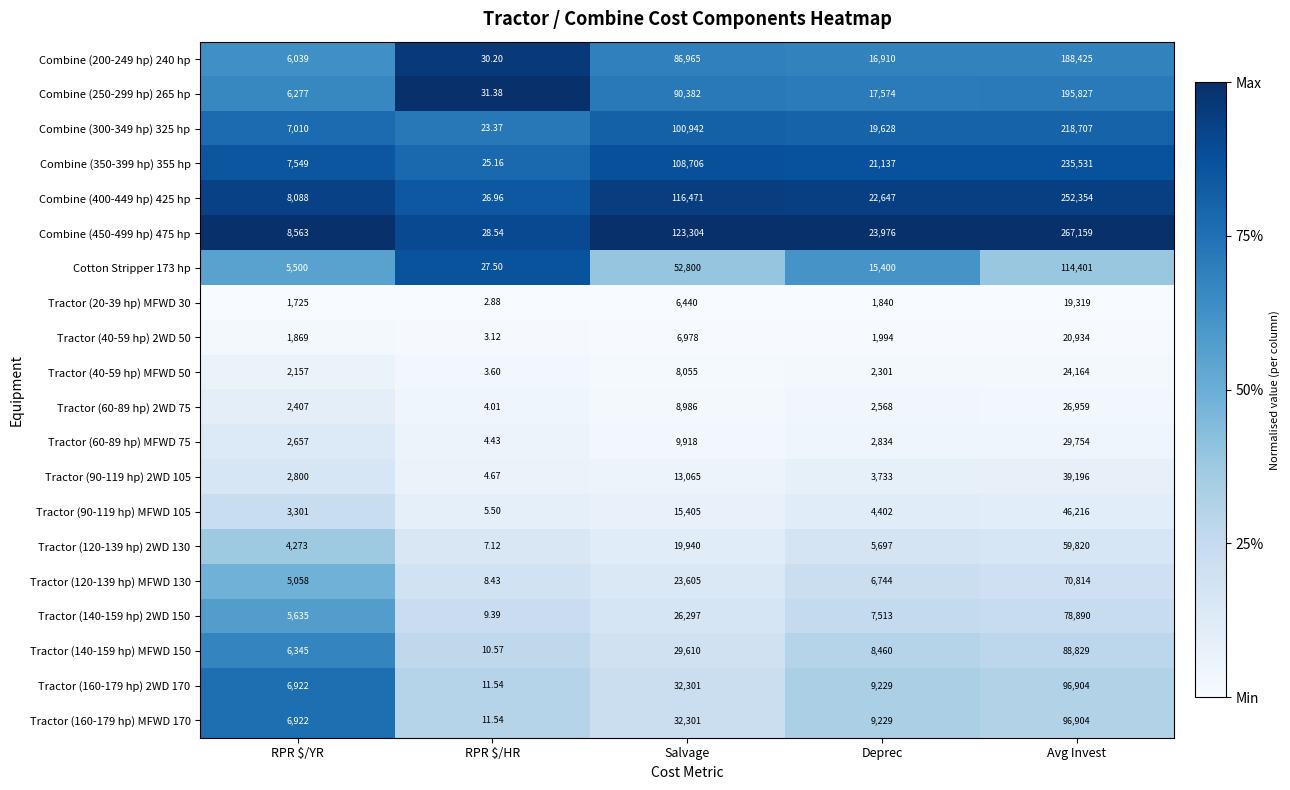

At which label does Tractor (90-119 hp) MFWD 105 reach its minimum?

RPR $/HR